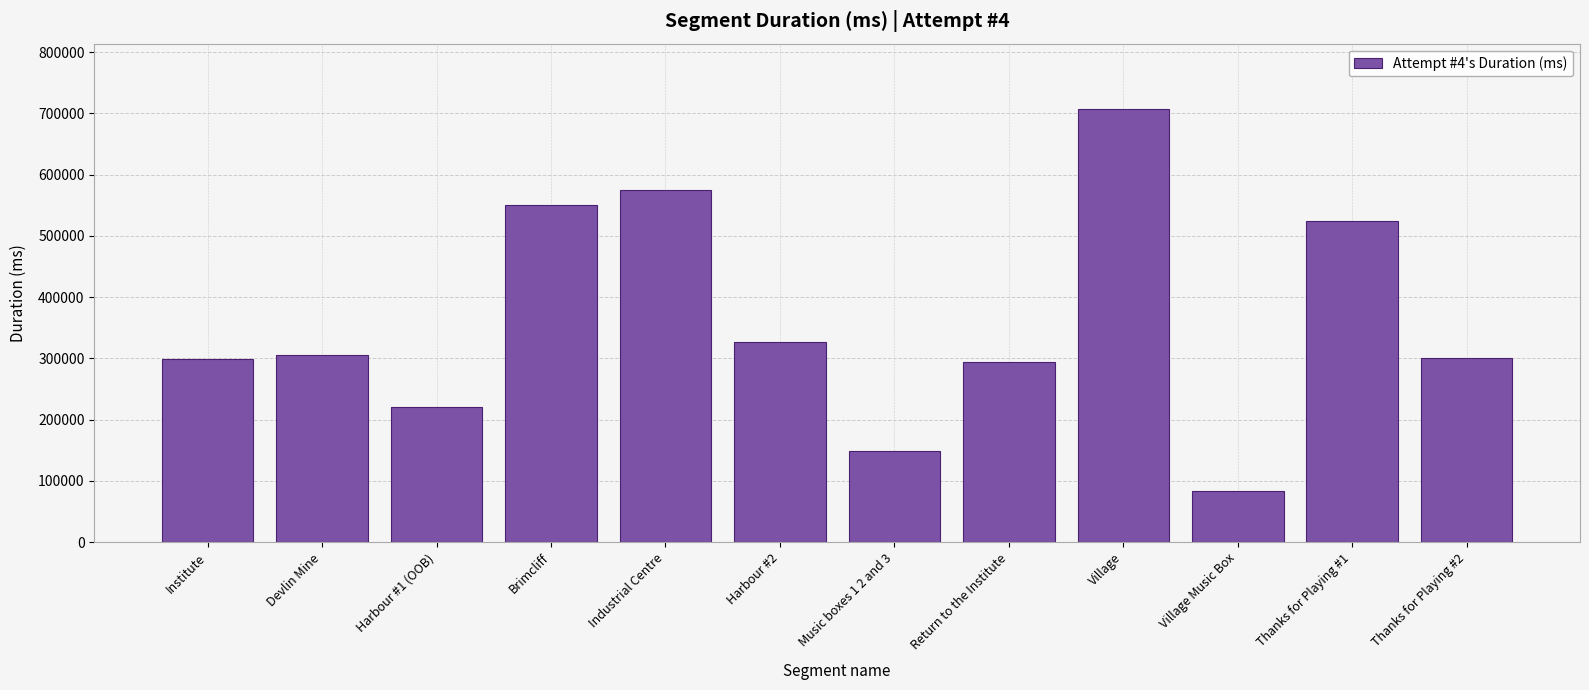

What is the maximum value shown in the chart?

707814